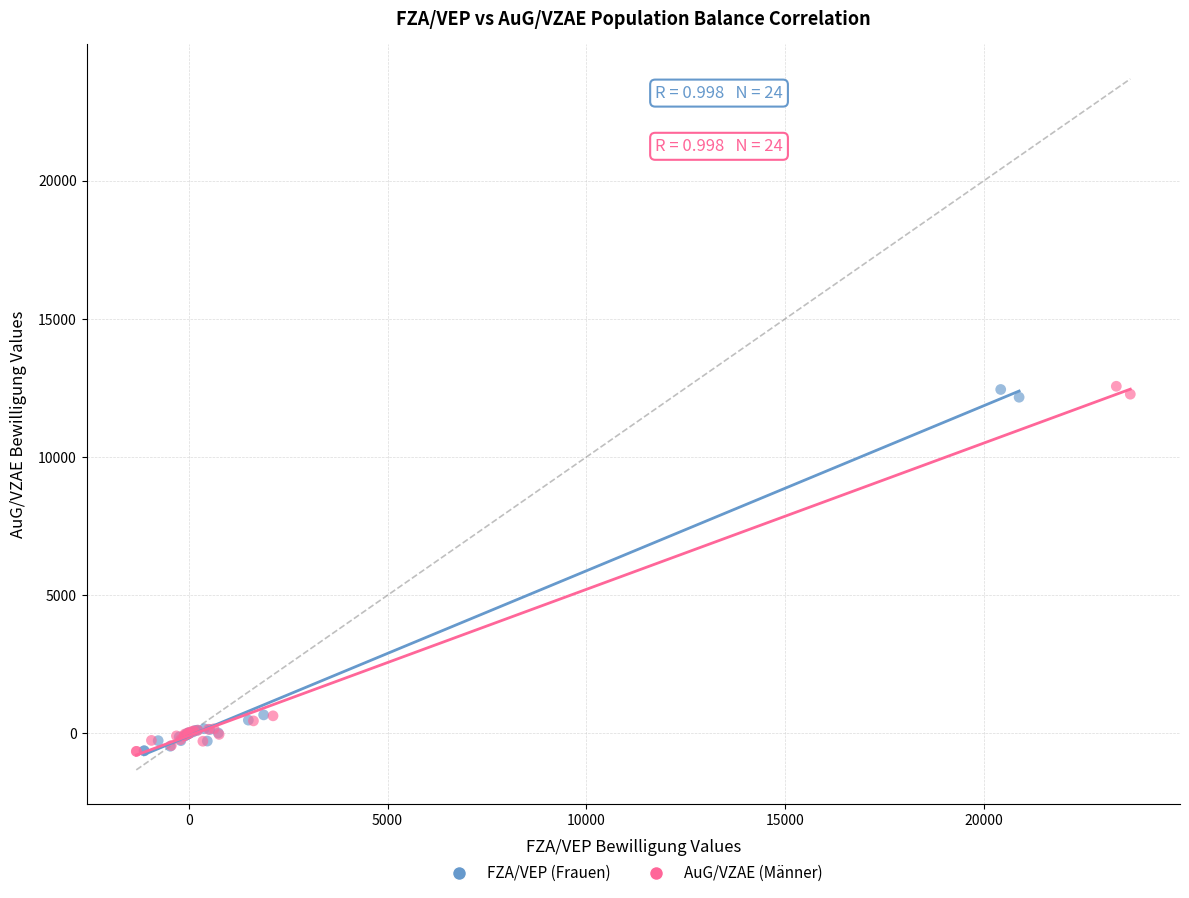

What are all the series names shown in the legend?

FZA/VEP (Frauen), AuG/VZAE (Männer)